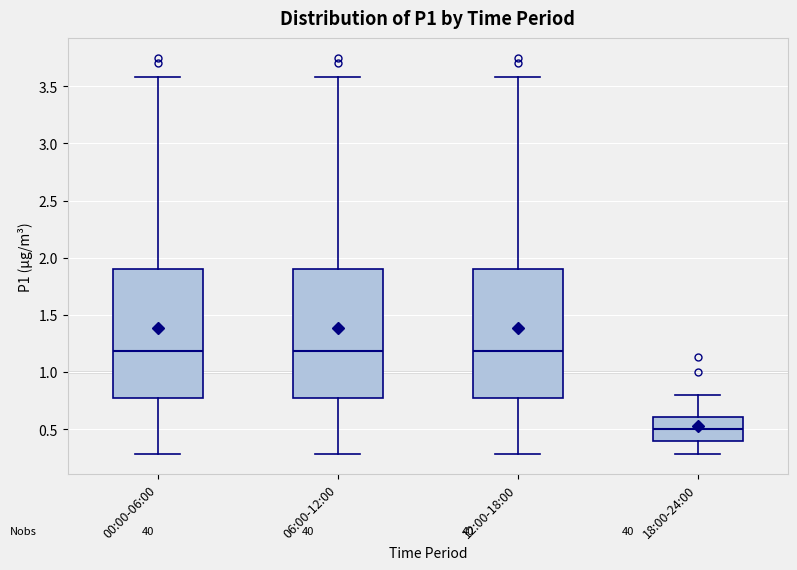

Where does the upper whisker of the box for 00:00-06:00 end on the y-axis? The values are not printed on the chart, so give them approximately, as read against the axis.

3.6